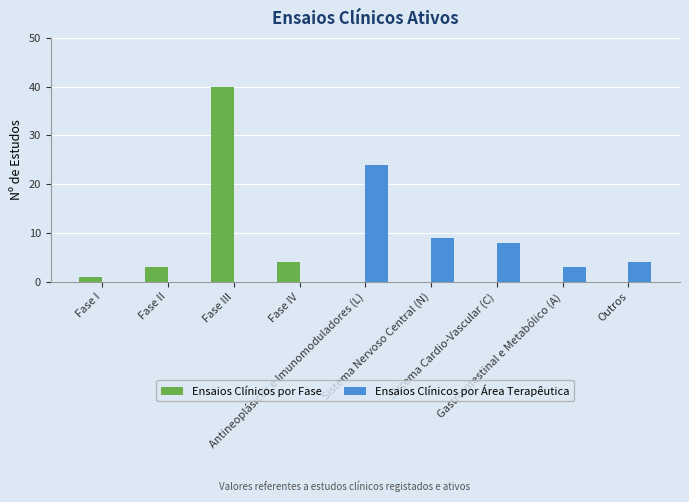

Reading right to left, transcribe all the data shown in this chart.

Ensaios Clínicos por Fase: 0	0	0	0	0	4	40	3	1
Ensaios Clínicos por Área Terapêutica: 4	3	8	9	24	0	0	0	0